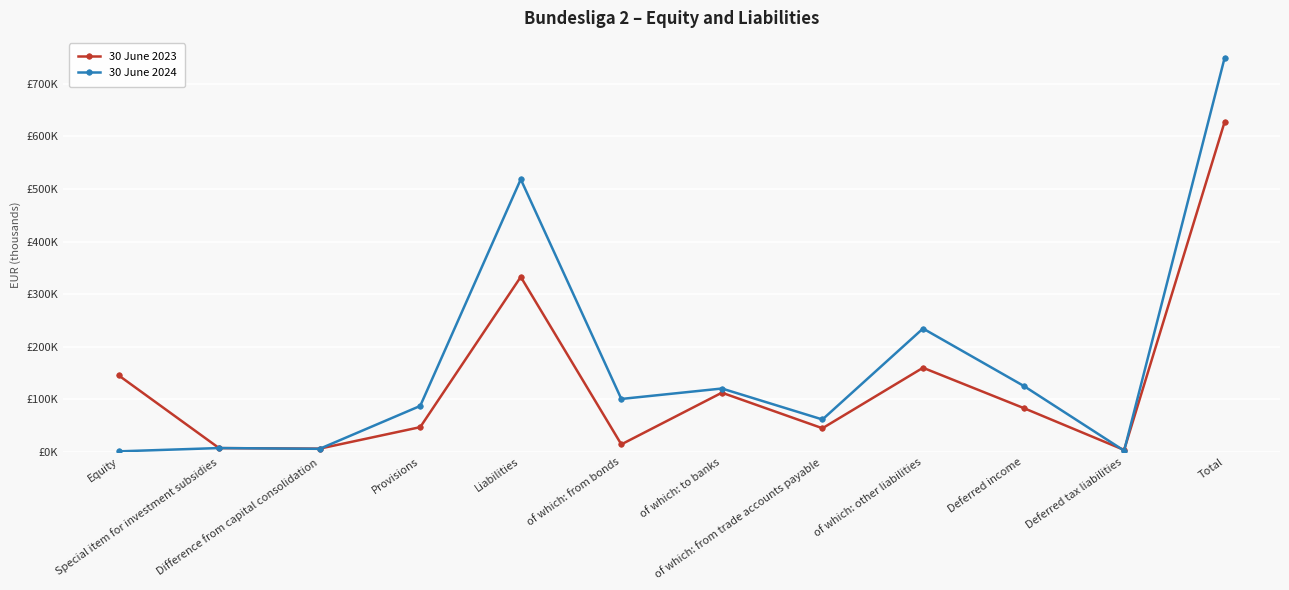

Is this an area chart (filled region under the line)?

No